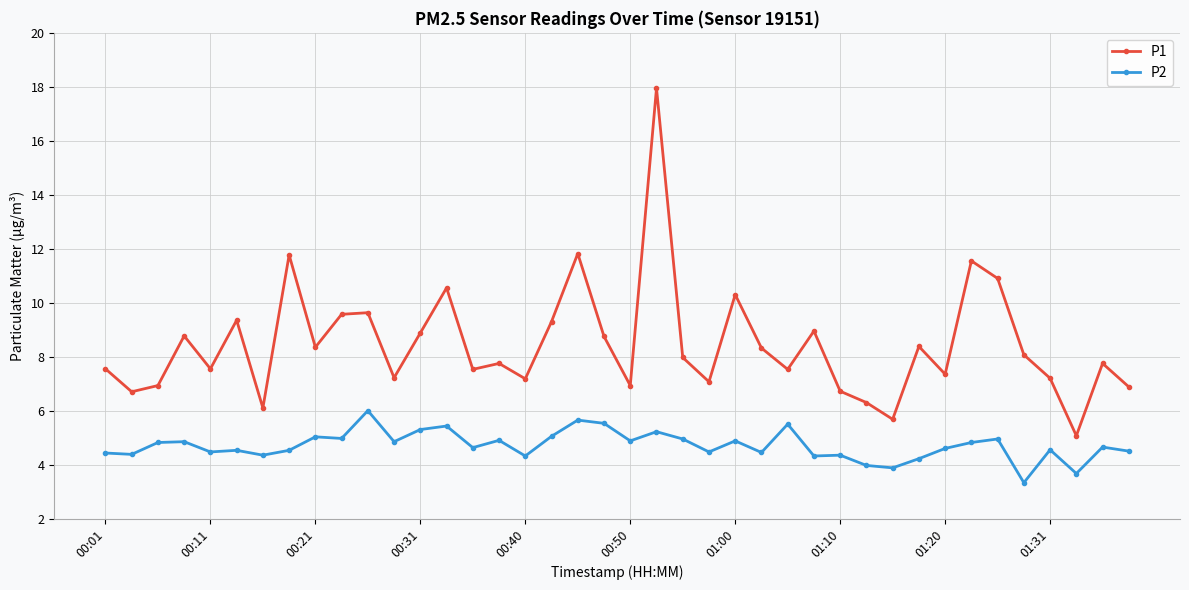

Which series has the largest range (max minus min)?

P1